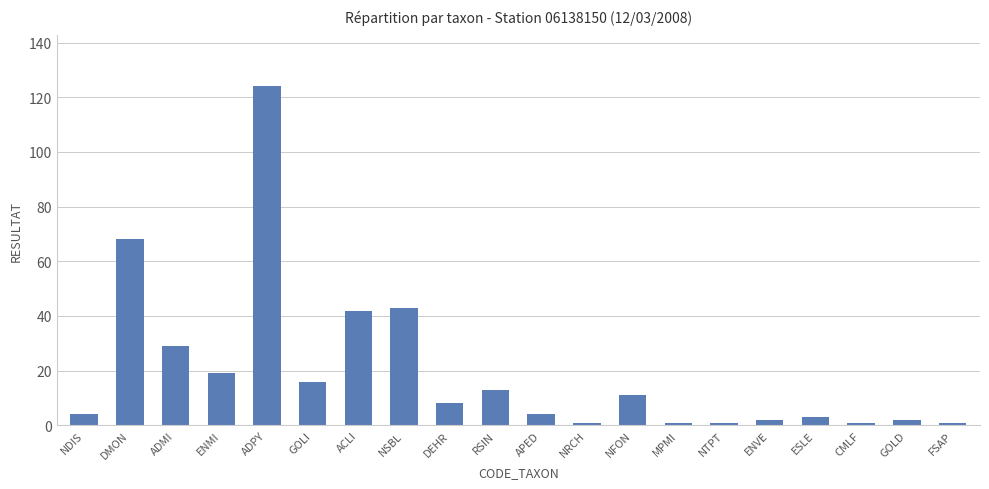

The value at DEHR is 8. True or false?

True